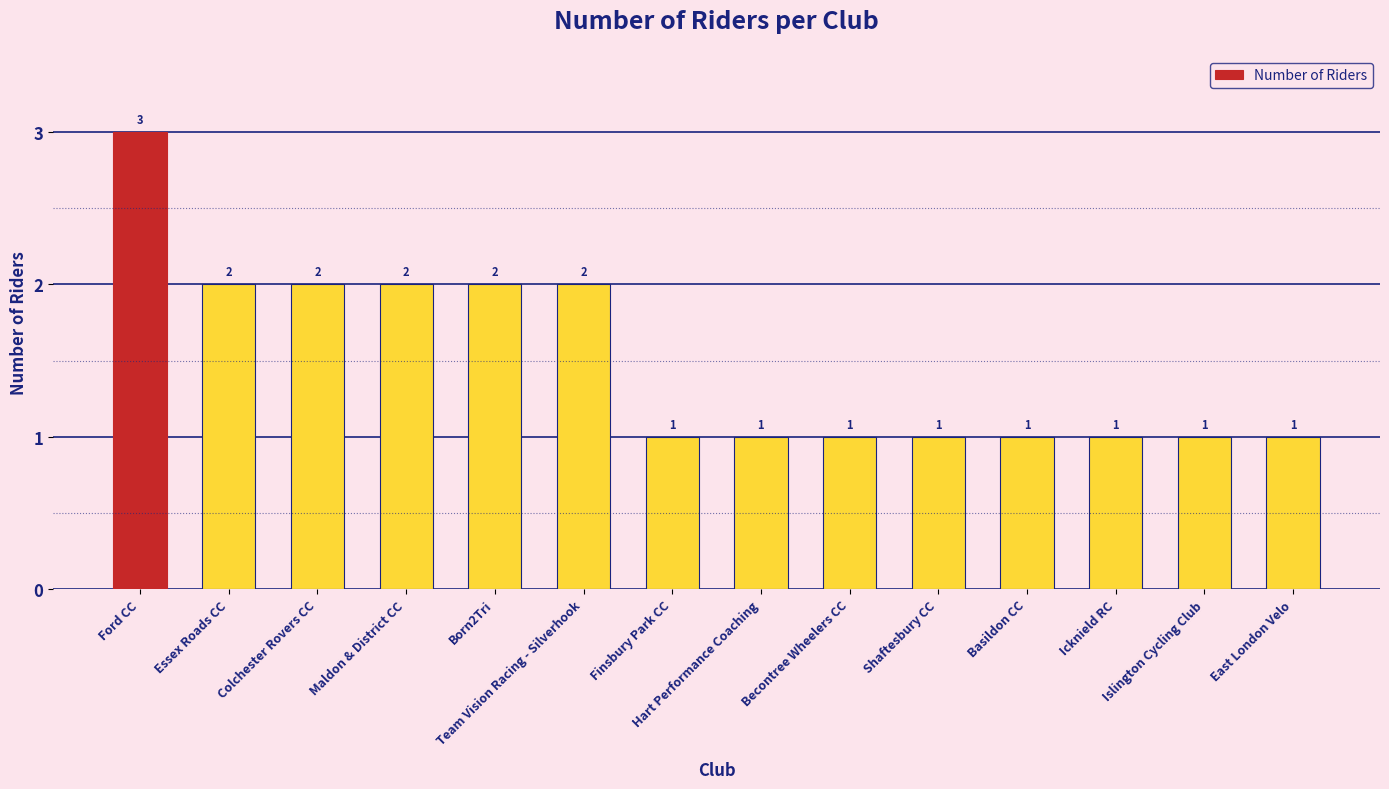

Reading right to left, transcribe all the data shown in this chart.

1	1	1	1	1	1	1	1	2	2	2	2	2	3